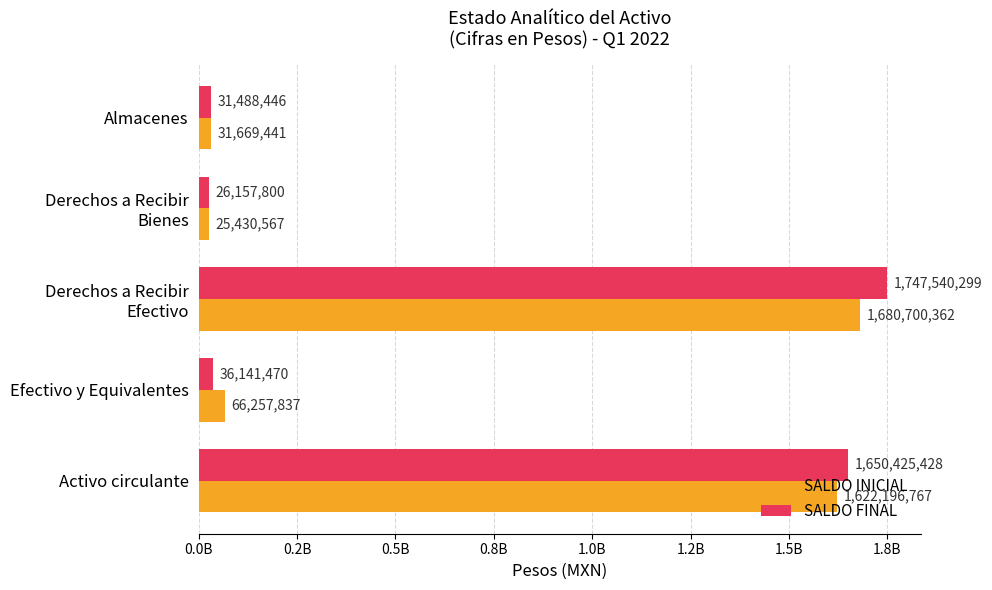

Which category has the highest value across all series?

Derechos a Recibir
Efectivo